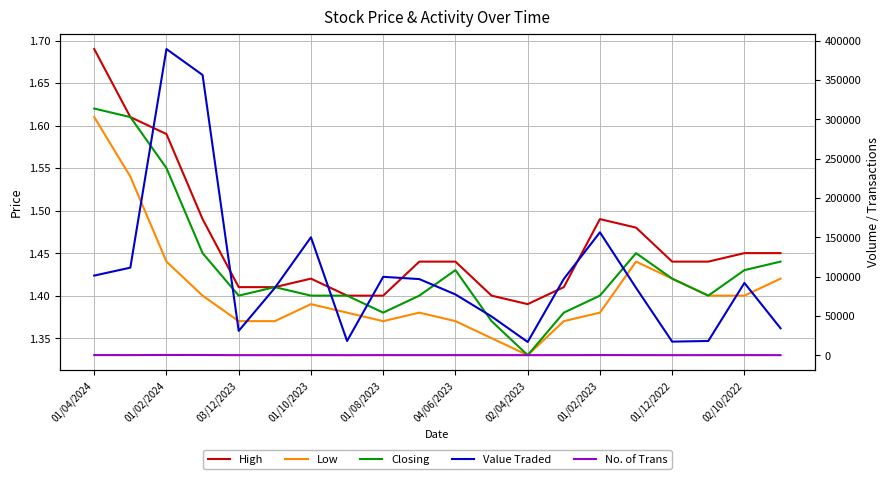

Between 01/04/2024 and 15, which series saw the biggest shift?

Value Traded